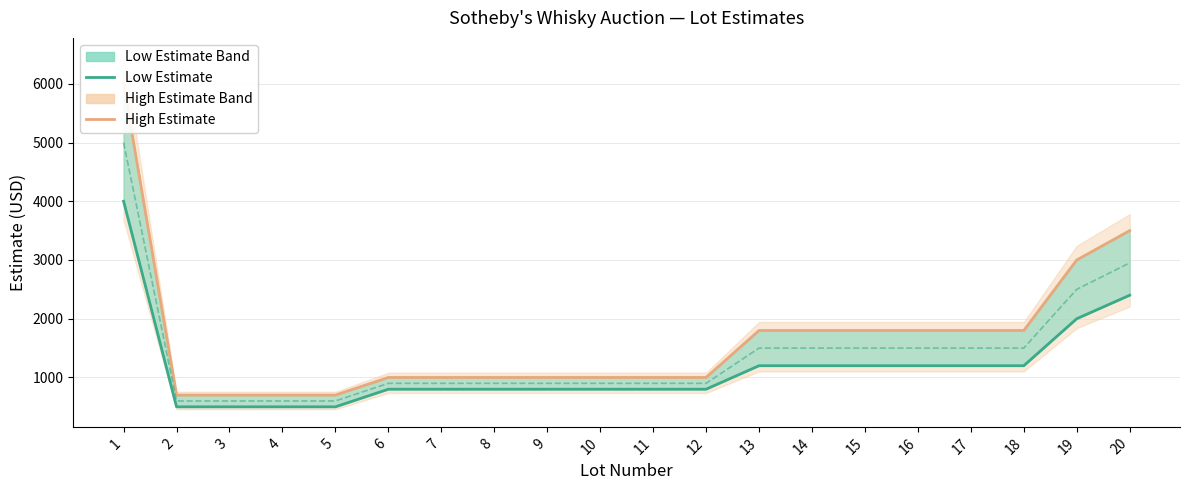

True or false: High Estimate and Low Estimate intersect in this chart.

False